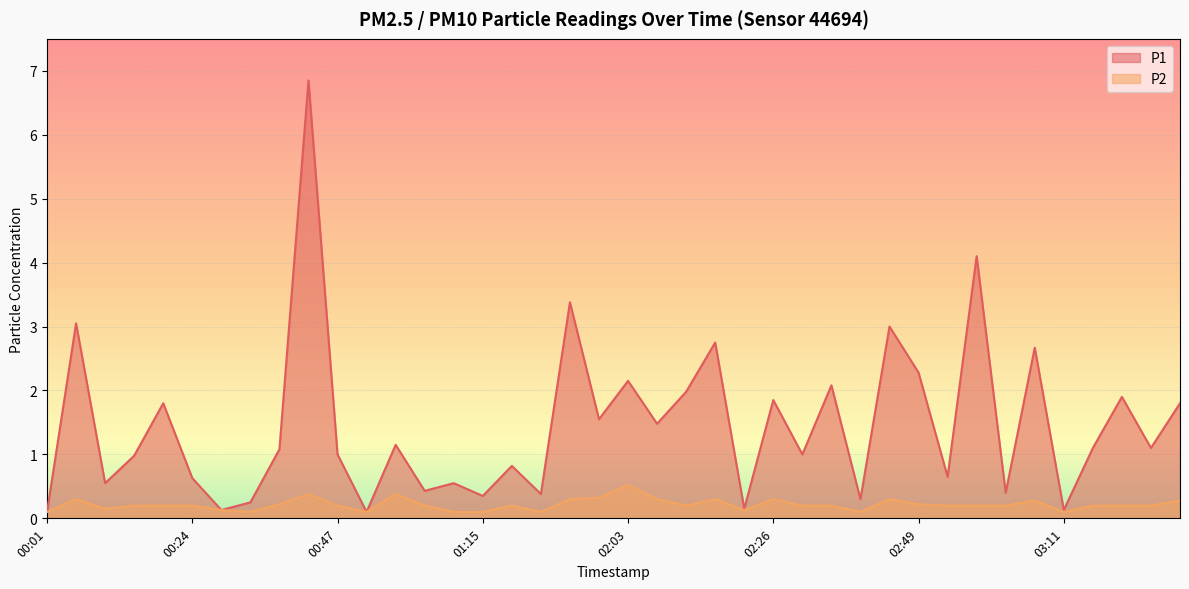

Count the number of categories in the chart.

40